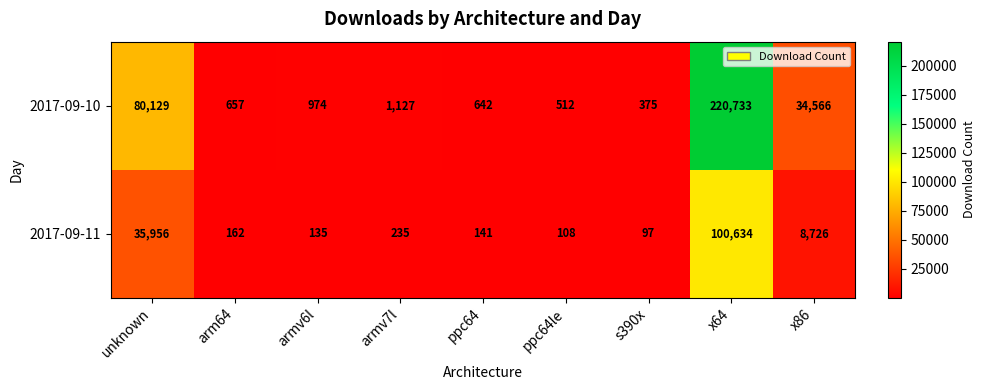

What is the approximate value of 2017-09-10 at armv7l?

1127